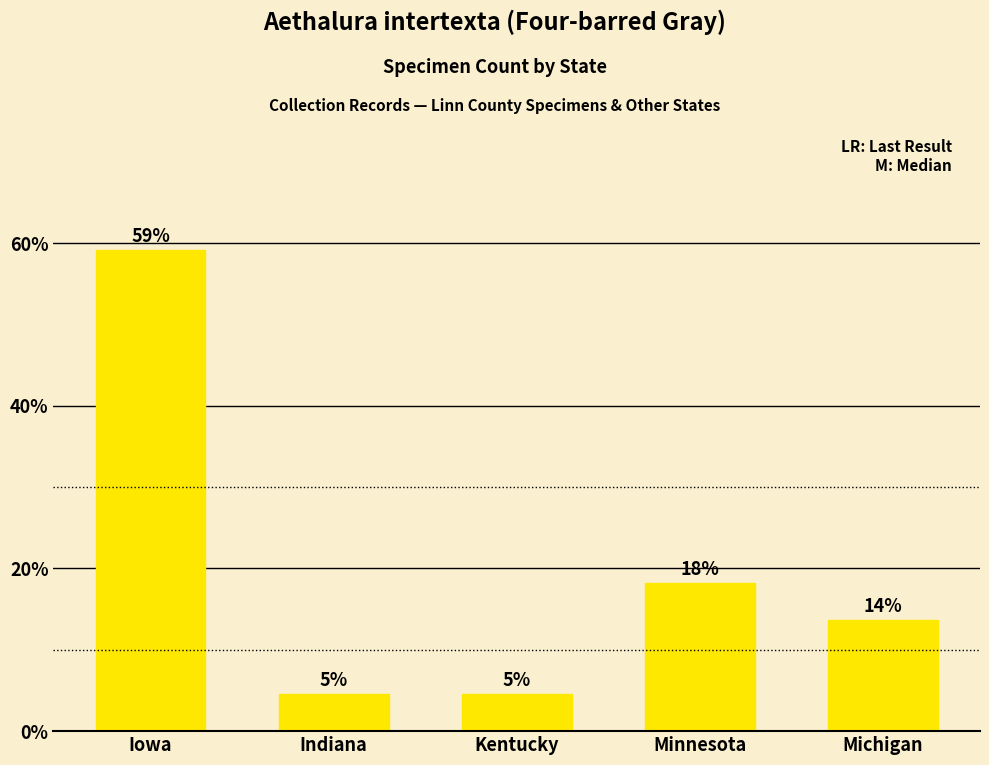

How many bars are there in total?

5